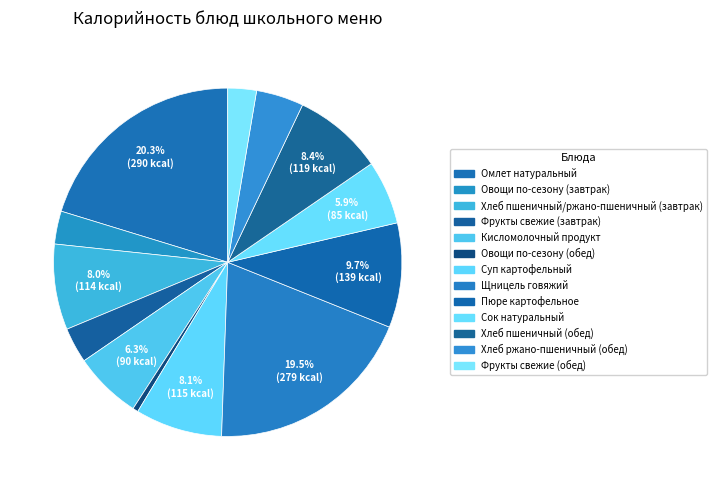

Rank the categories by value from highest to lowest.

Омлет натуральный, Щницель говяжий, Пюре картофельное, Хлеб пшеничный (обед), Суп картофельный, Хлеб пшеничный/ржано-пшеничный (завтрак), Кисломолочный продукт, Сок натуральный, Хлеб ржано-пшеничный (обед), Фрукты свежие (завтрак), Овощи по-сезону (завтрак), Фрукты свежие (обед), Овощи по-сезону (обед)